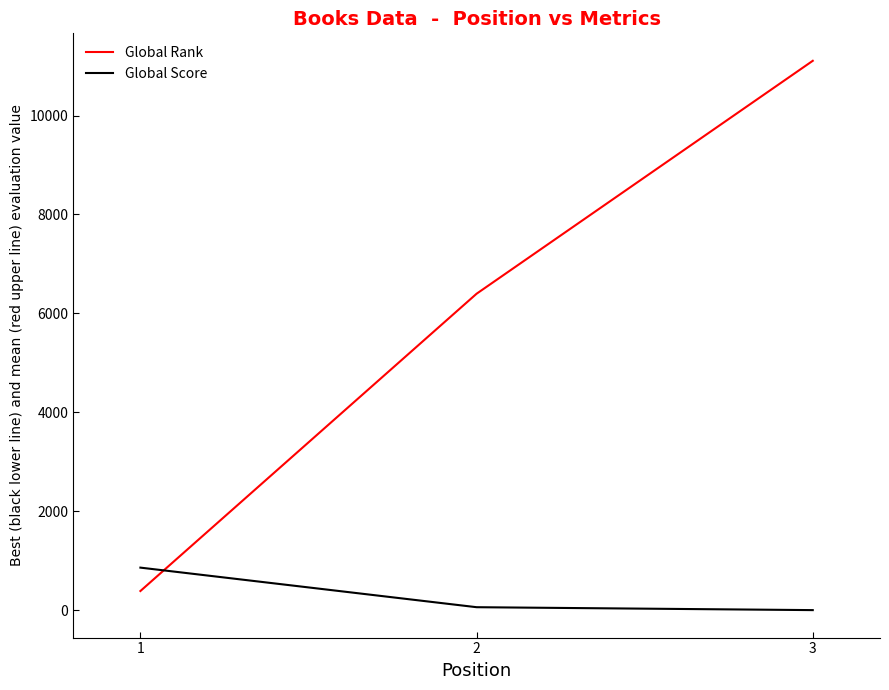

Which series has the widest spread of values?

Global Rank